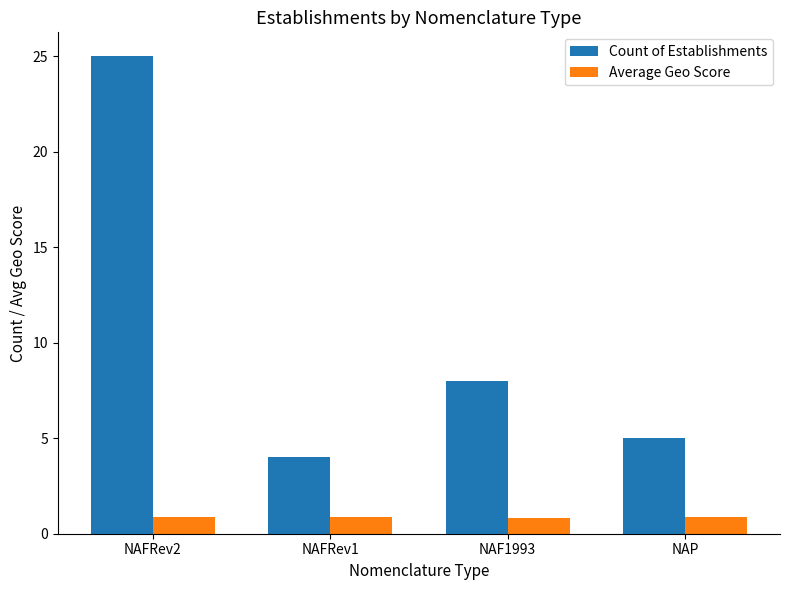

Count the number of categories in the chart.

4